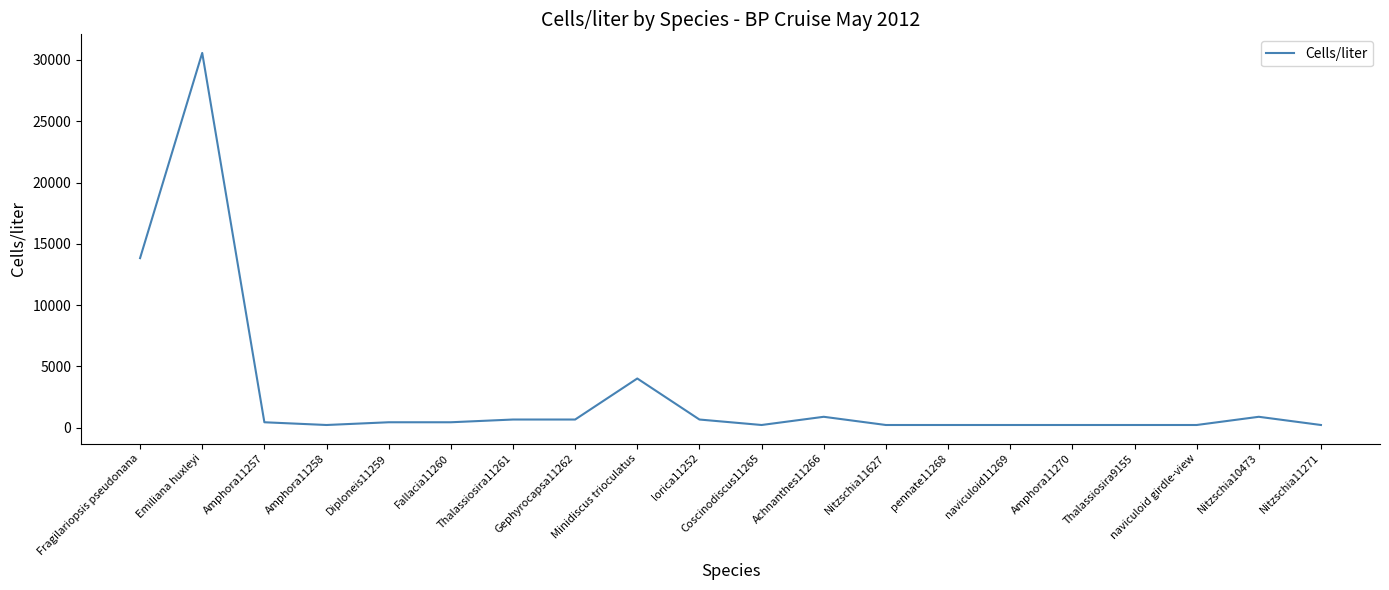

True or false: the data has more than 2 interior local peaks.

True